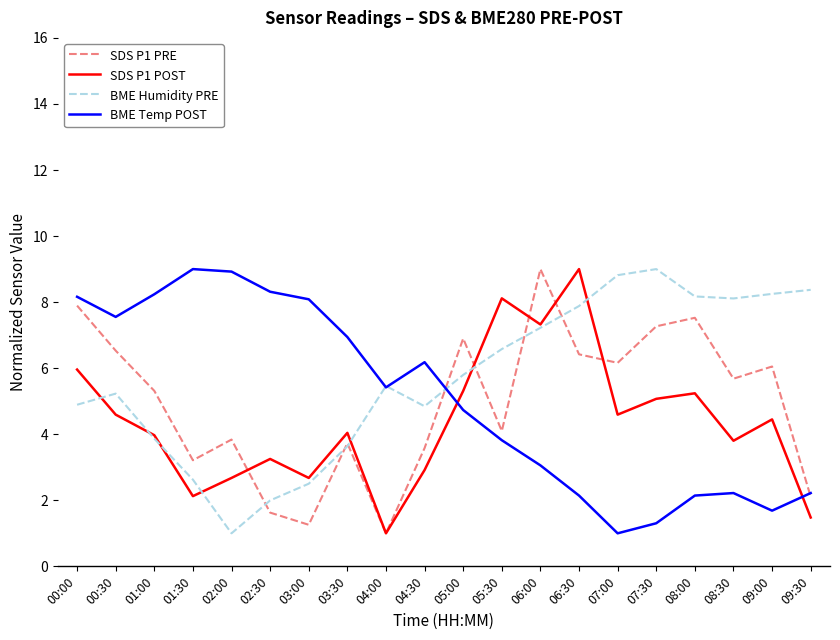

What is the greatest value displayed?

9.0